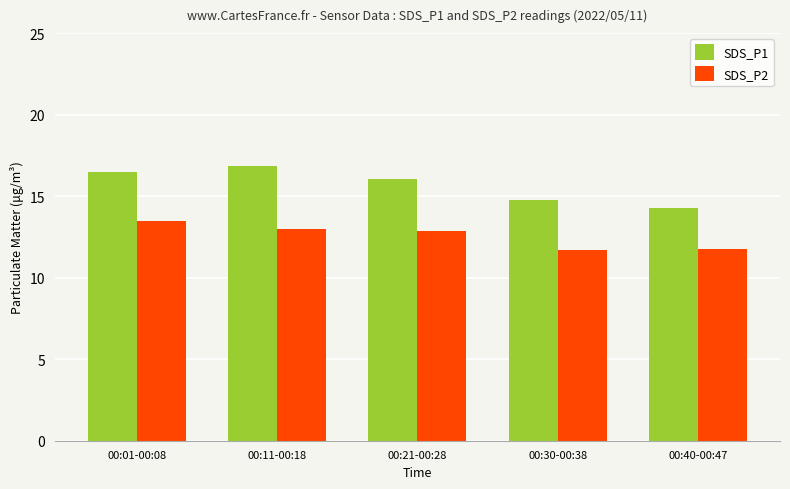

Where does the SDS_P2 series first go above 12?

00:01-00:08